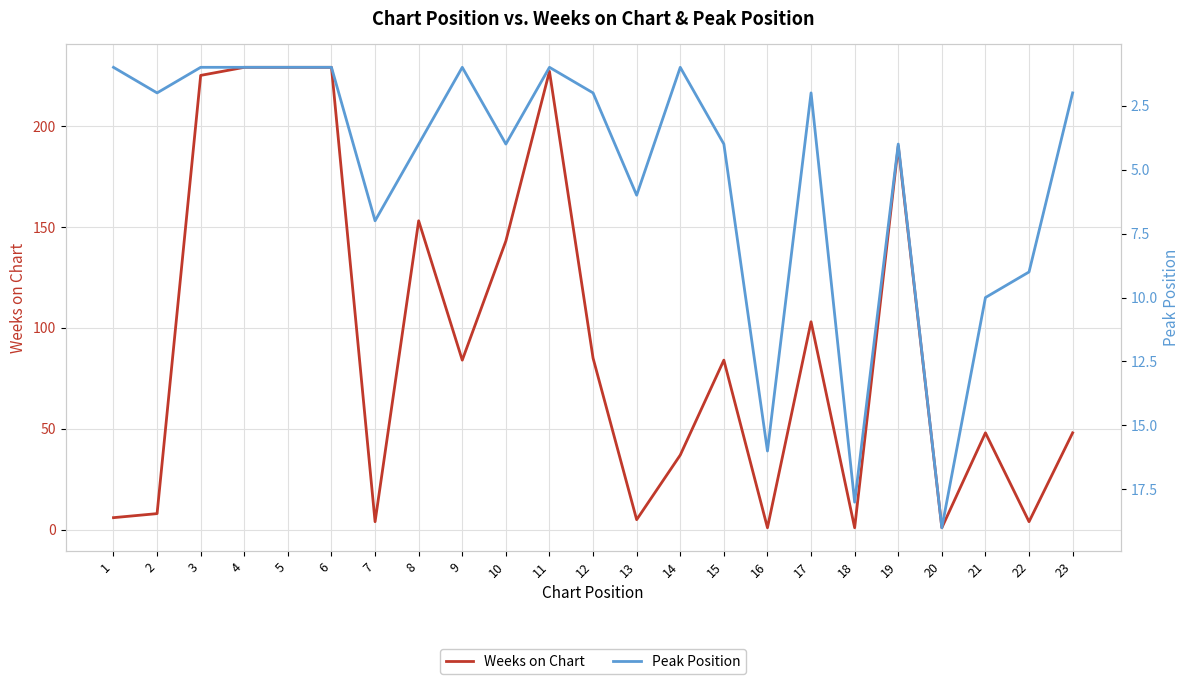

What are all the series names shown in the legend?

Weeks on Chart, Peak Position